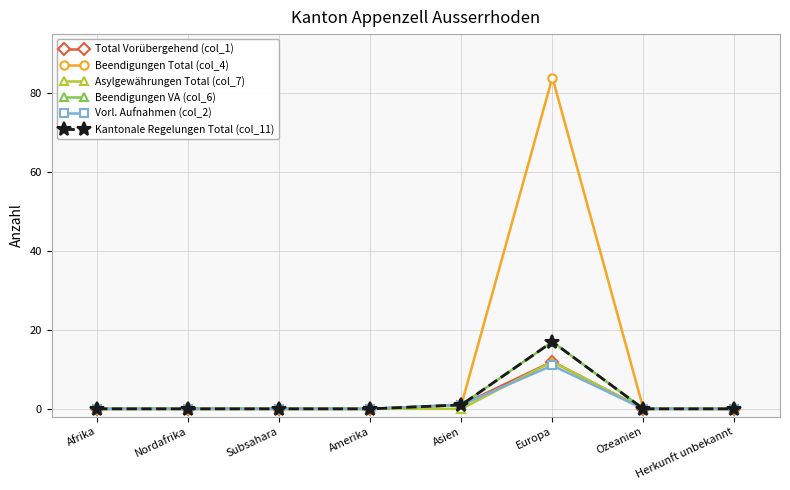

In Beendigungen VA (col_6), how many points are higher than both neighbors (excluding endpoints)?

1